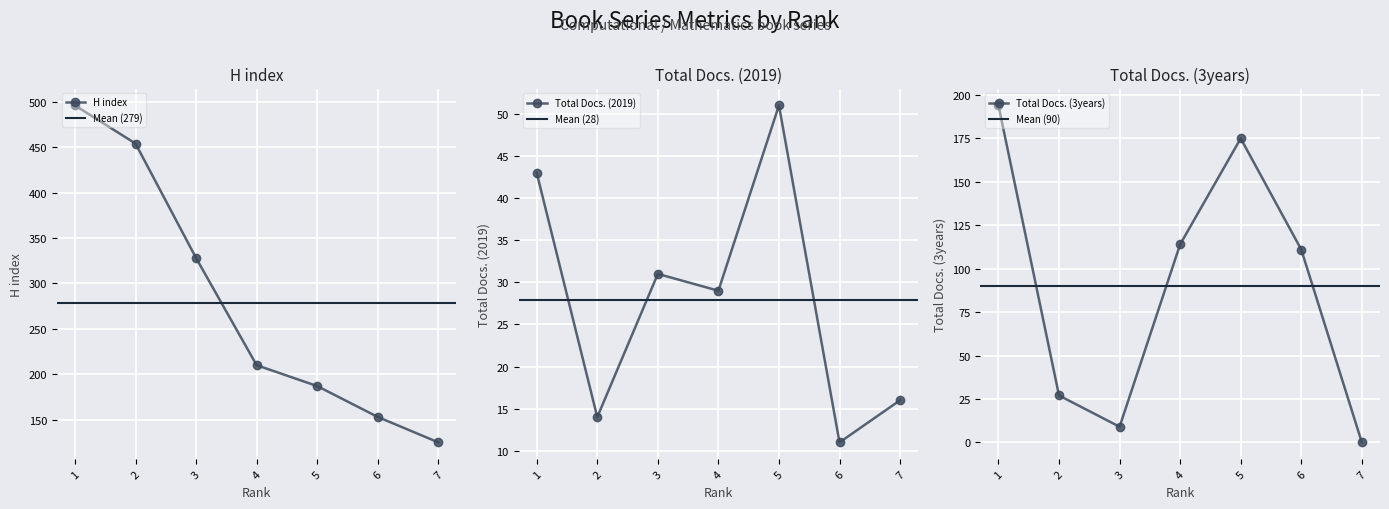

The Total Docs. (3years) series shows 111 at 6. True or false?

True